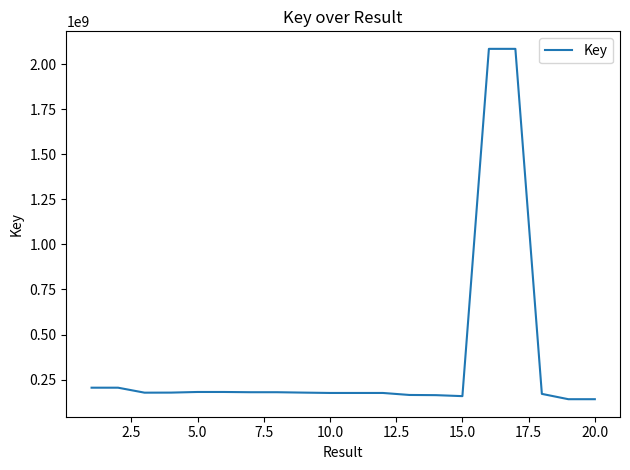

What is the maximum value shown in the chart?

2085831090